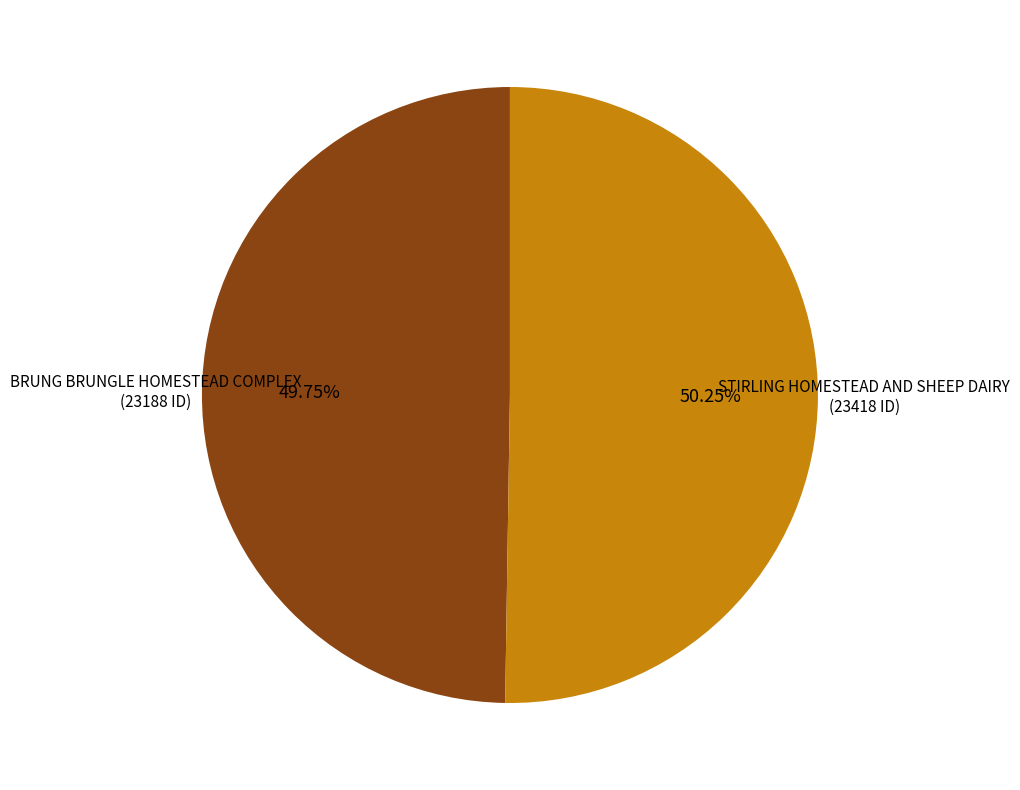

Combined, what portion of the pie is BRUNG BRUNGLE HOMESTEAD COMPLEX and STIRLING HOMESTEAD AND SHEEP DAIRY?

100.0%